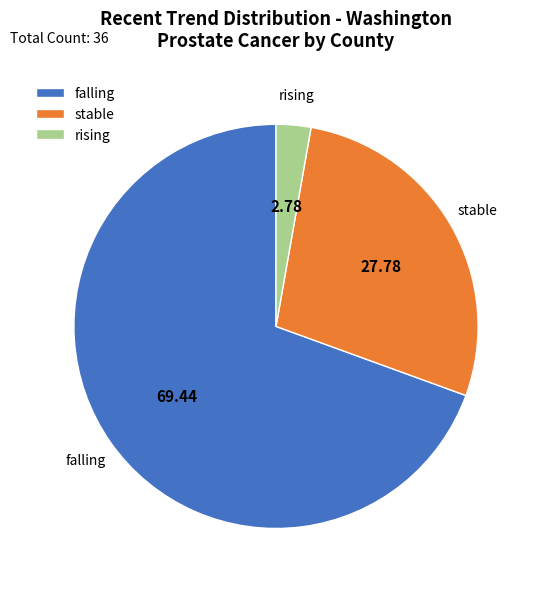

Is falling the majority of the pie?

Yes